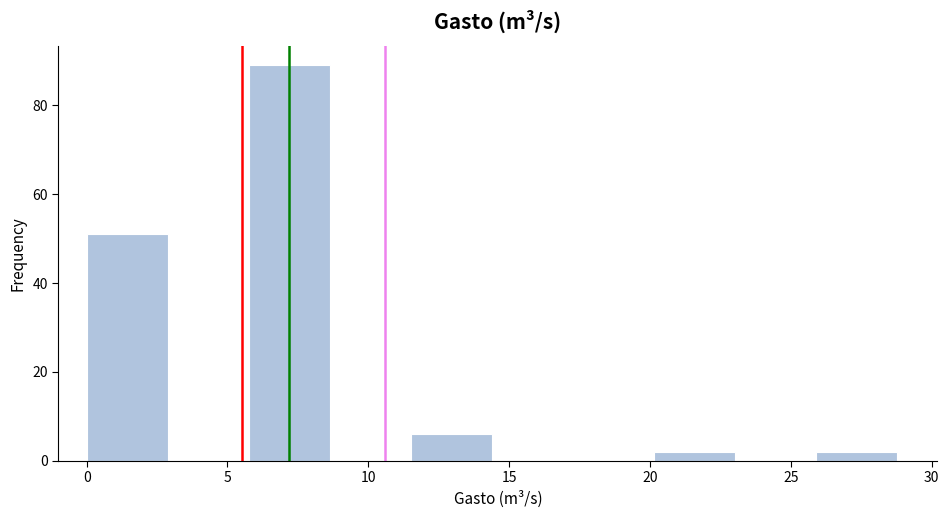

Reading left to right, transcribe this chart: for each bar, give the range it covers on the x-axis and its height. Neither the bar edges nor the heights are printed on the chart, so give them approximately, as read against the axes.

0.0 to 3.0: 52
3.0 to 6.0: 0
6.0 to 8.5: 90
8.5 to 11.5: 0
11.5 to 14.5: 6
14.5 to 17.5: 0
17.5 to 20.0: 0
20.0 to 23.0: 2
23.0 to 26.0: 0
26.0 to 29.0: 2